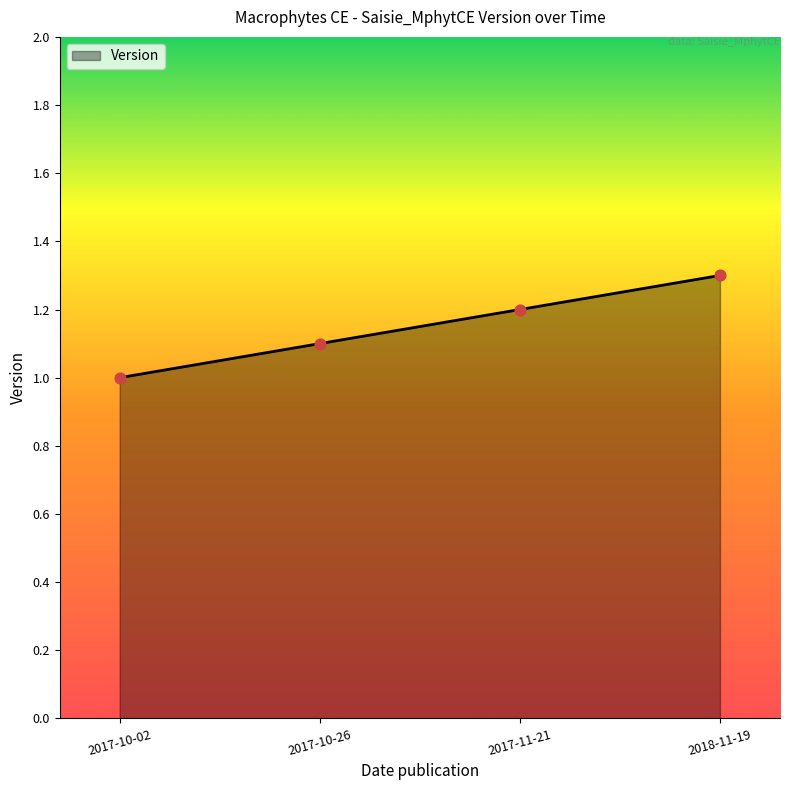

What is the change in value from 2017-10-02 to 2018-11-19?

+0.3